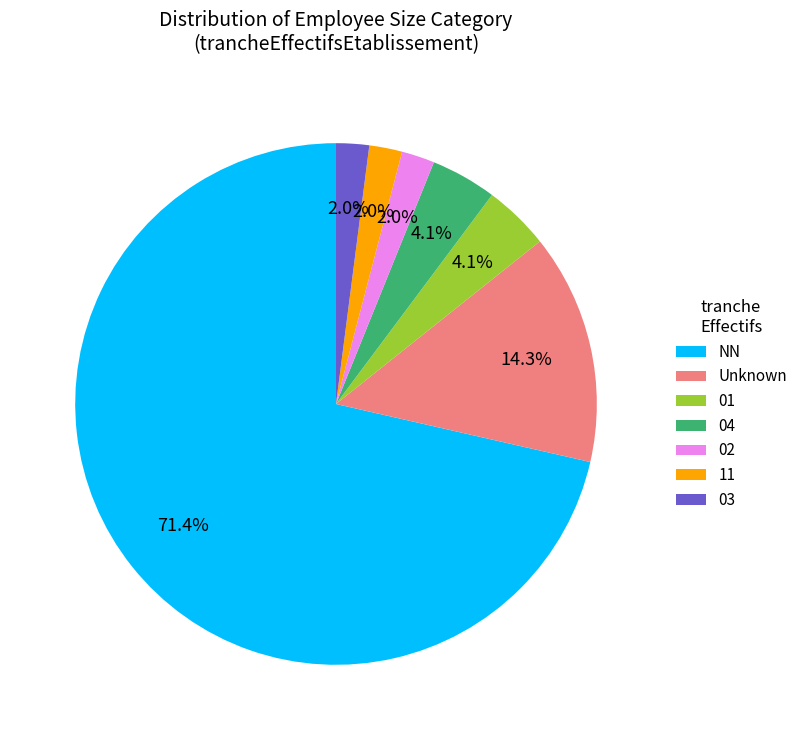

What is the largest slice in the pie chart?

NN